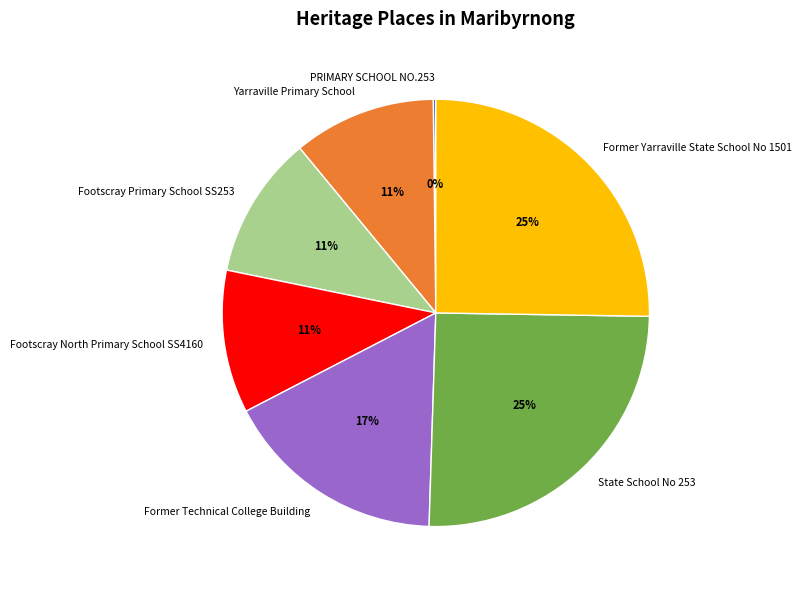

What is the ratio of the value at Footscray Primary School SS253 to the value at Former Technical College Building?

0.6